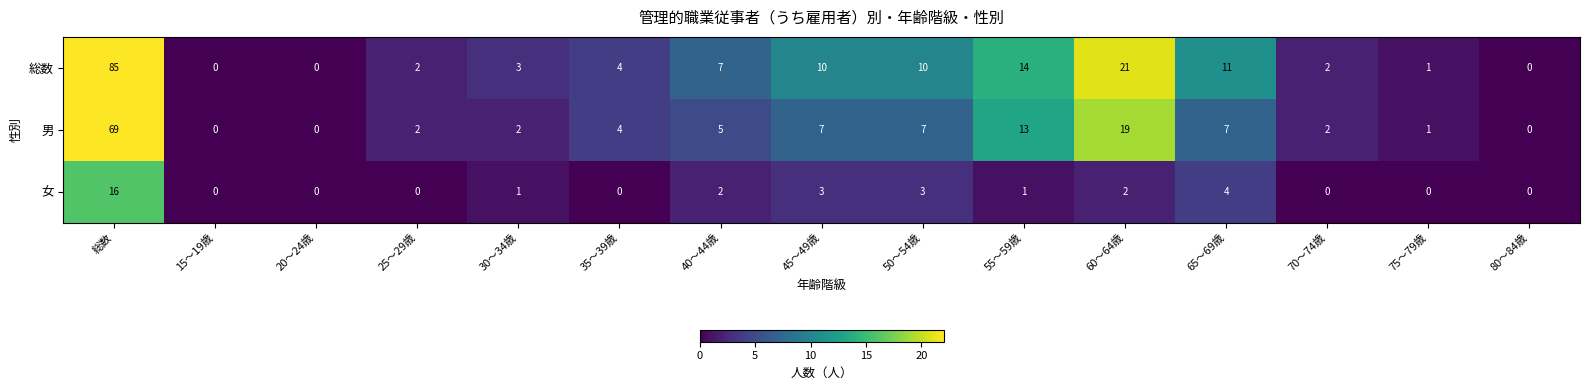

Rank the series by their maximum value, from lowest to highest.

女, 男, 総数